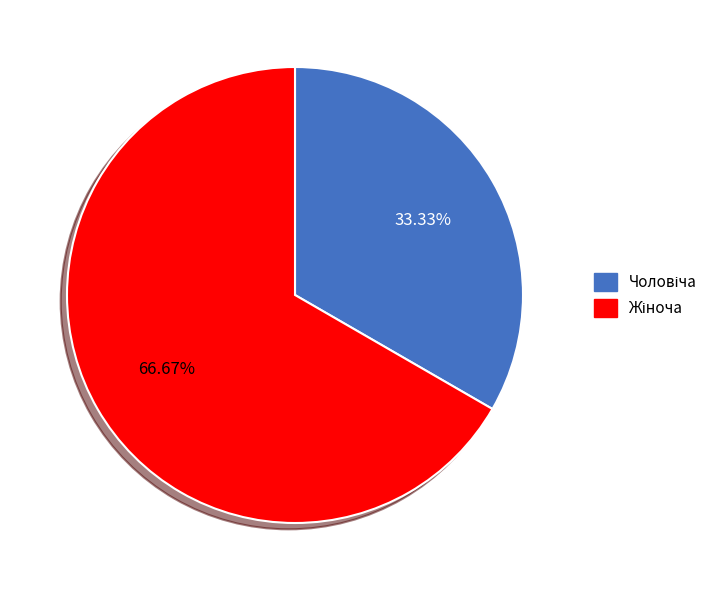

Does any single category account for the majority?

Yes